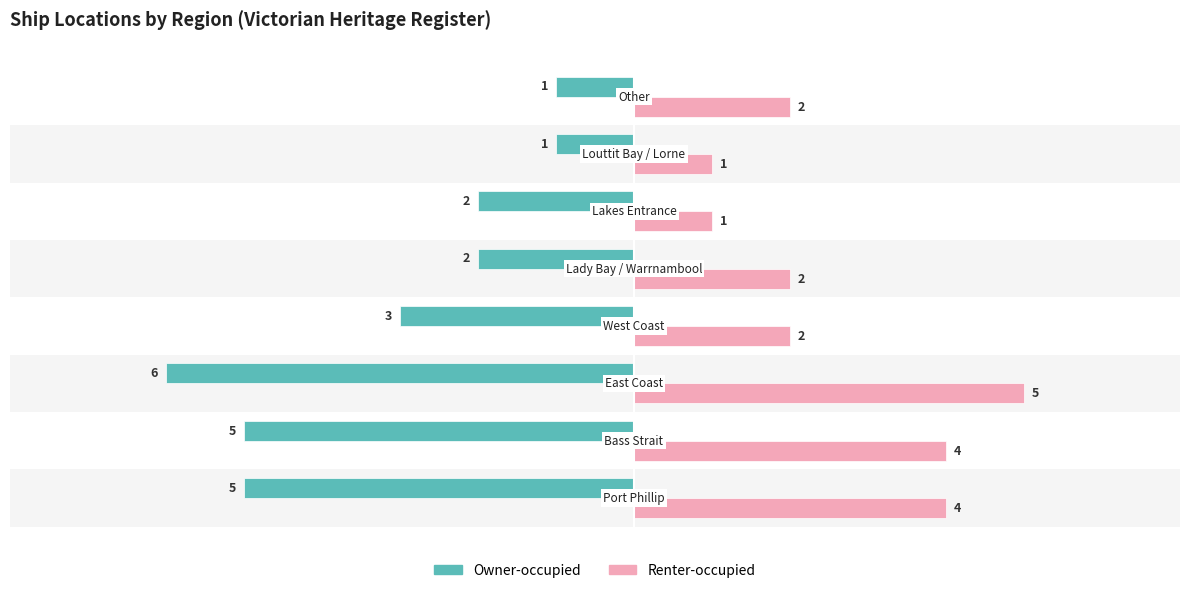

What are all the series names shown in the legend?

Owner-occupied, Renter-occupied